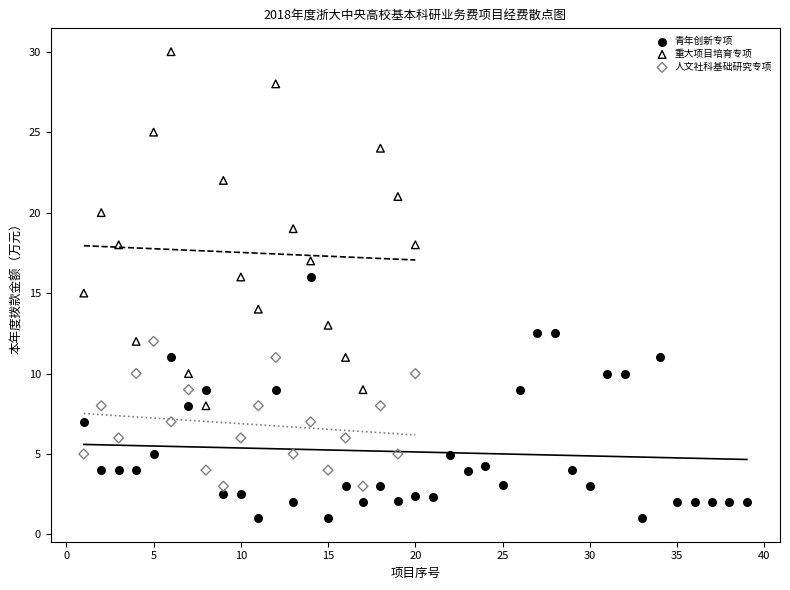

Which series reaches the minimum Y coordinate?

青年创新专项